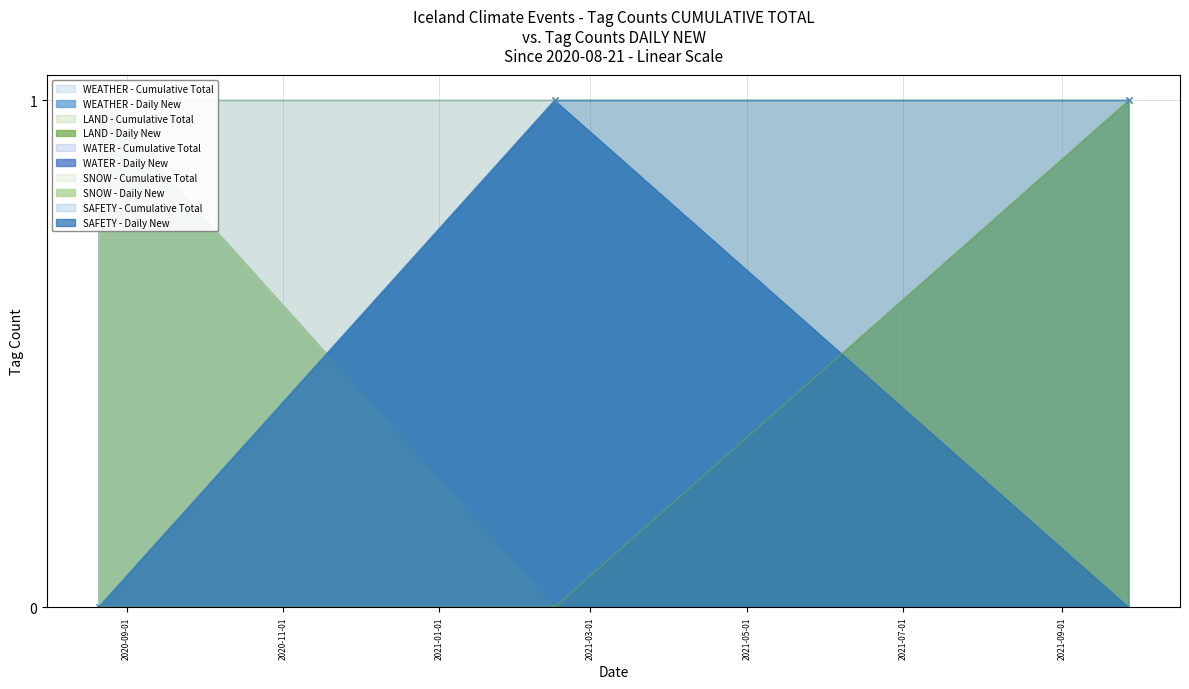

What is the spread (max minus min) of values at 2021-02-15?

1